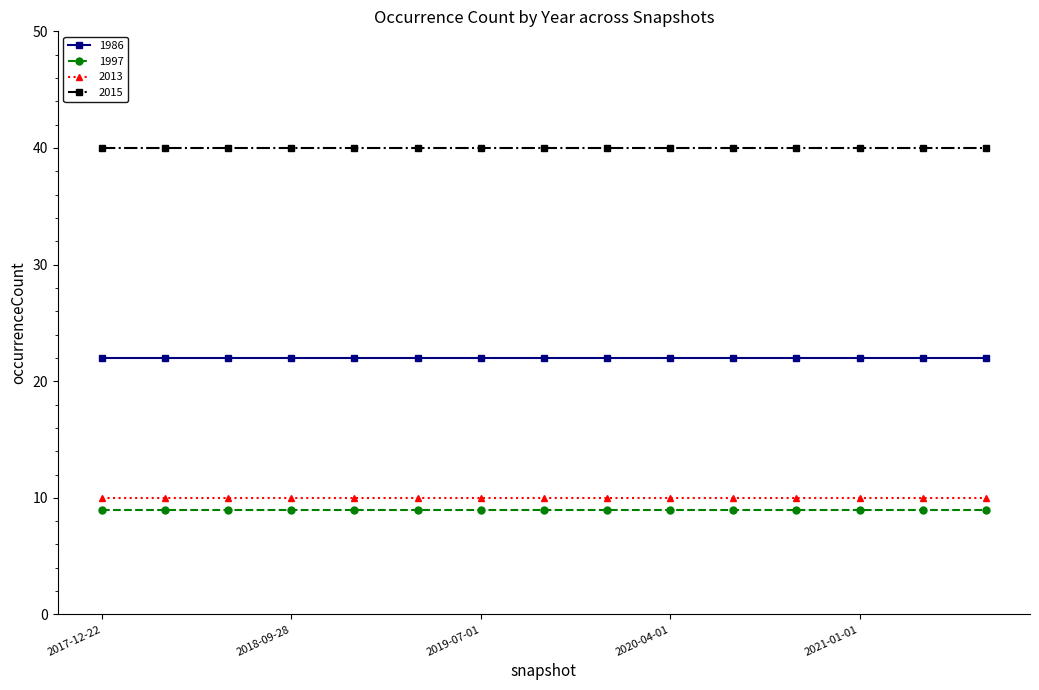

Does the chart display data point markers on the line(s)?

Yes